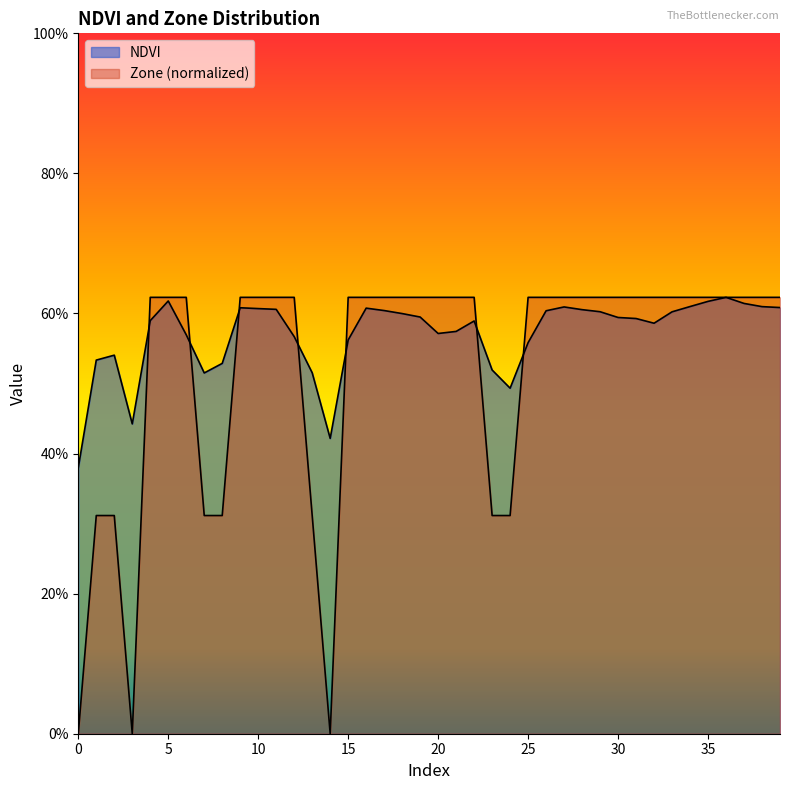

Reading left to right, what are all the values shown in this chart?

NDVI: 0=0.4	1=0.5	2=0.5	3=0.4	4=0.6	5=0.6	6=0.6	7=0.5	8=0.5	9=0.6	10=0.6	11=0.6	12=0.6	13=0.5	14=0.4	15=0.6	16=0.6	17=0.6	18=0.6	19=0.6	20=0.6	21=0.6	22=0.6	23=0.5	24=0.5	25=0.6	26=0.6	27=0.6	28=0.6	29=0.6	30=0.6	31=0.6	32=0.6	33=0.6	34=0.6	35=0.6	36=0.6	37=0.6	38=0.6	39=0.6
Zone: 0=0.0	1=0.3	2=0.3	3=0.0	4=0.6	5=0.6	6=0.6	7=0.3	8=0.3	9=0.6	10=0.6	11=0.6	12=0.6	13=0.3	14=0.0	15=0.6	16=0.6	17=0.6	18=0.6	19=0.6	20=0.6	21=0.6	22=0.6	23=0.3	24=0.3	25=0.6	26=0.6	27=0.6	28=0.6	29=0.6	30=0.6	31=0.6	32=0.6	33=0.6	34=0.6	35=0.6	36=0.6	37=0.6	38=0.6	39=0.6